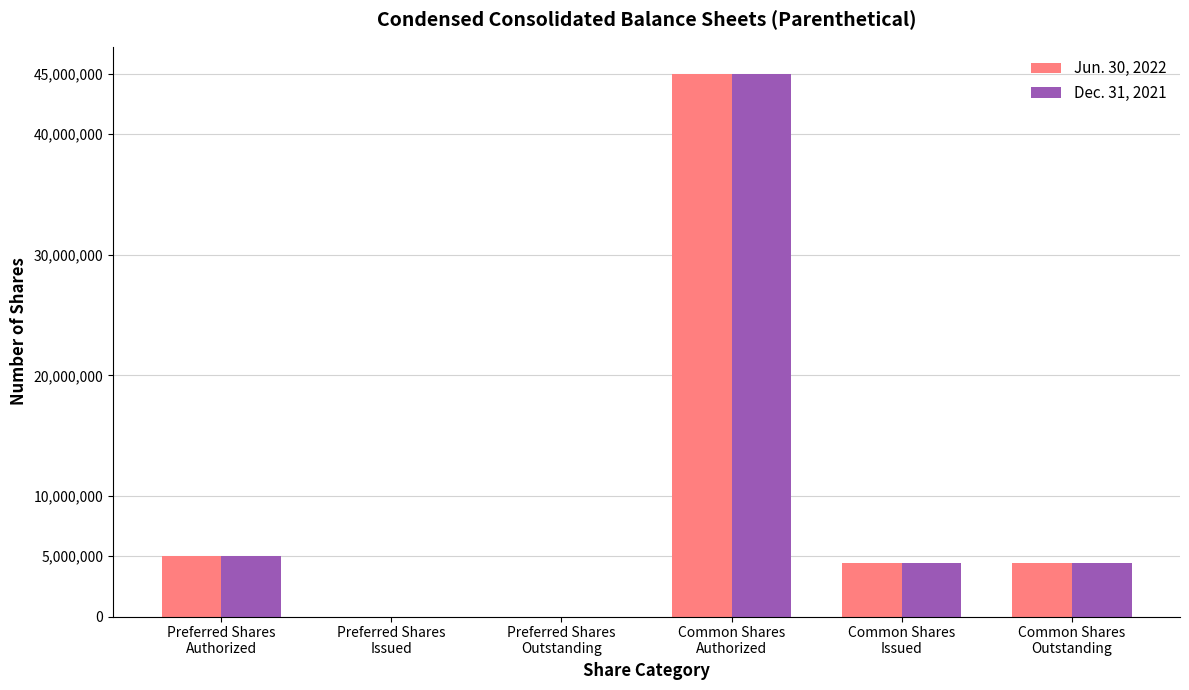

What is the average value of the Jun. 30, 2022 series?

9816667